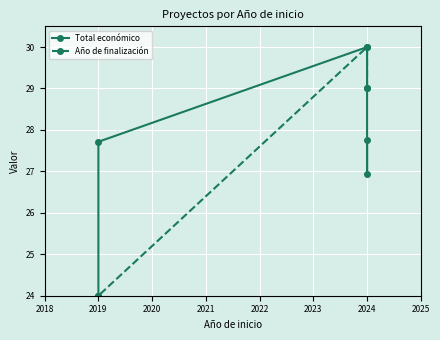

What is the value of the Año de finalización point at the 2nd from the left?

29.0